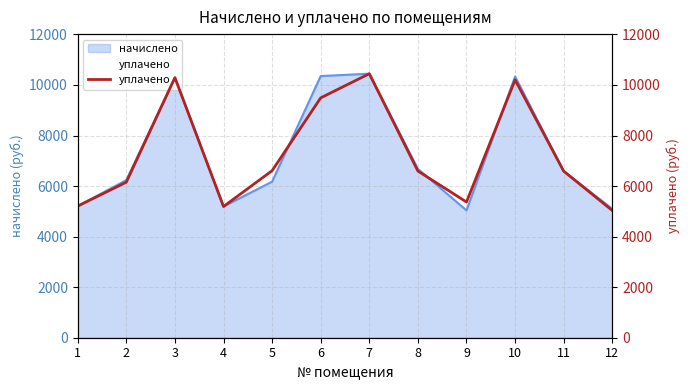

Which has a higher value, 1 or 8?

8